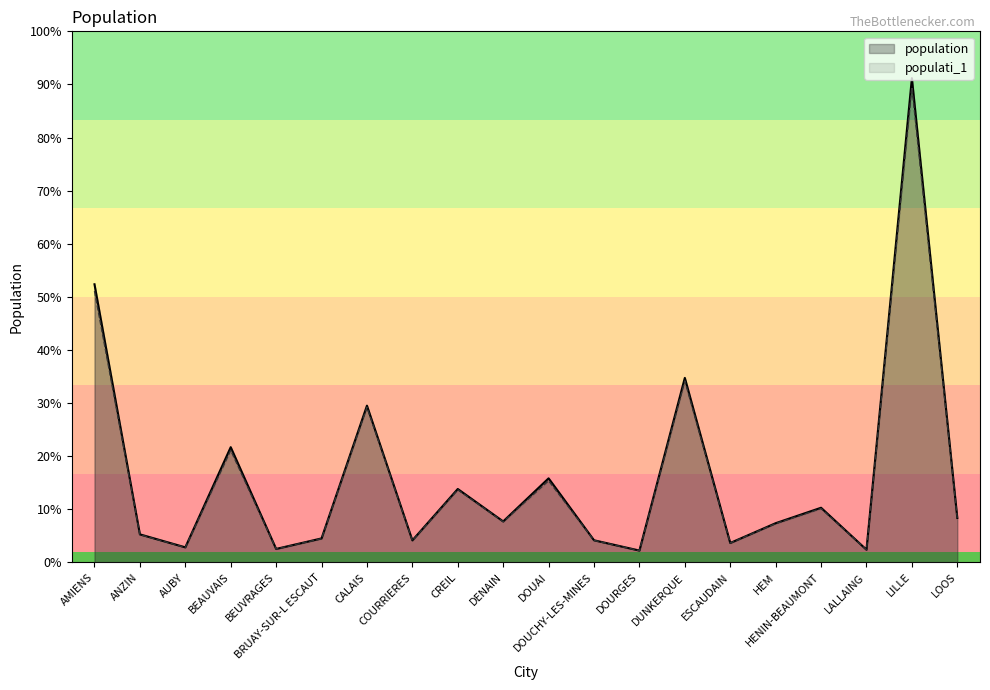

What are all the series names shown in the legend?

population, populati_1